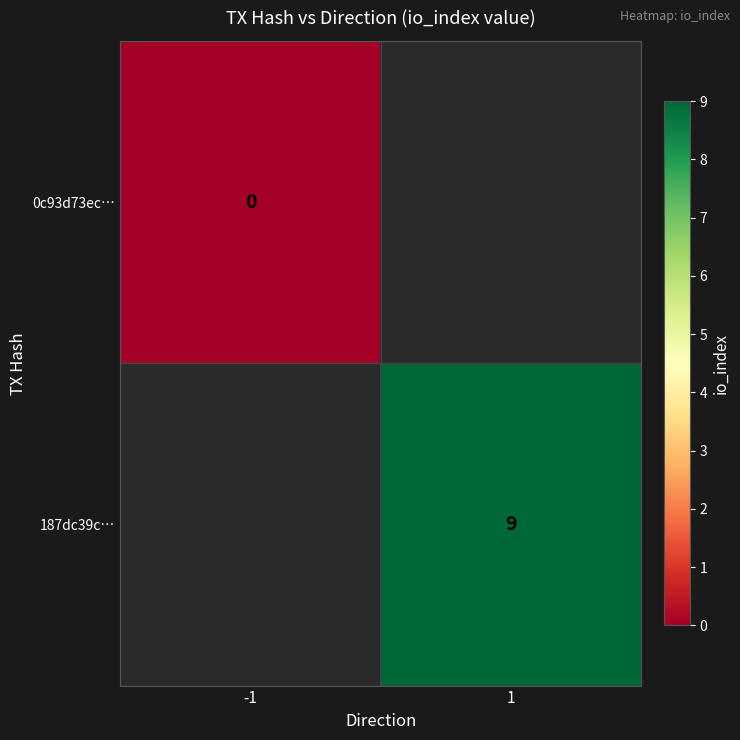

Is it true that 187dc39c… equals 3 at 1?

False